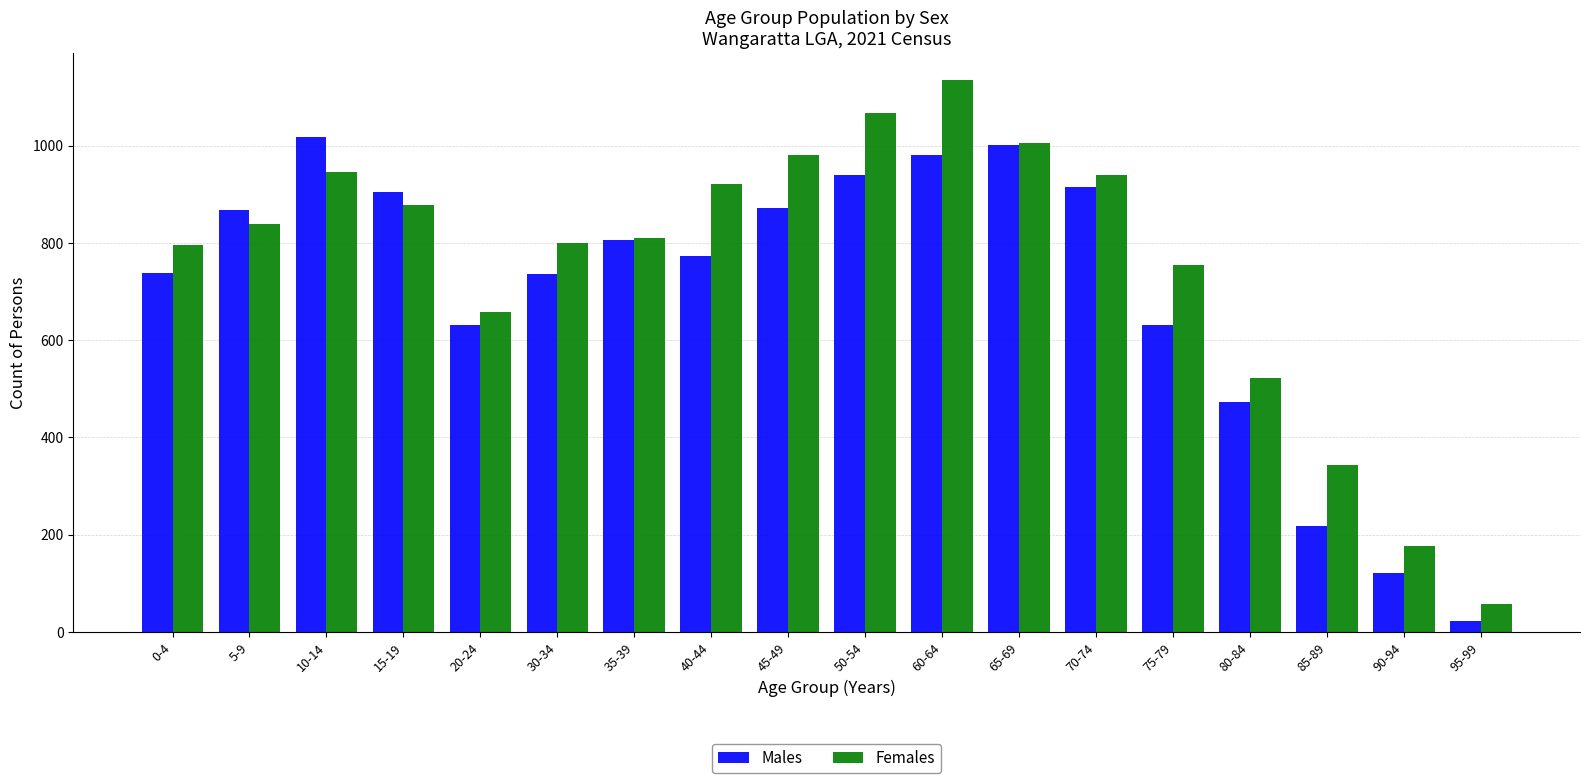

True or false: Females has a value of 1327 at 35-39.

False